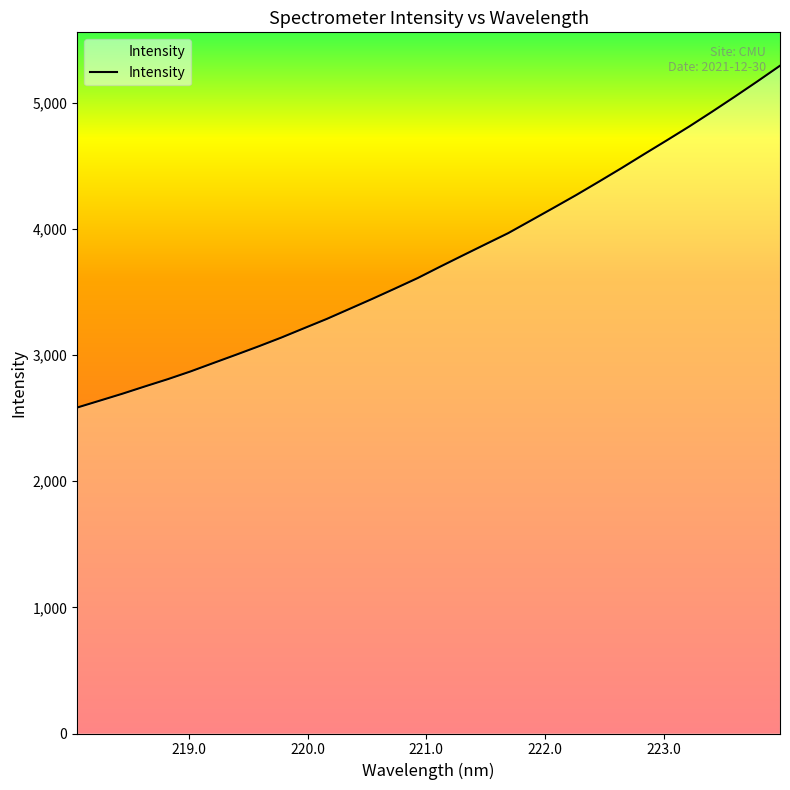

What is the smallest value displayed?

2584.4